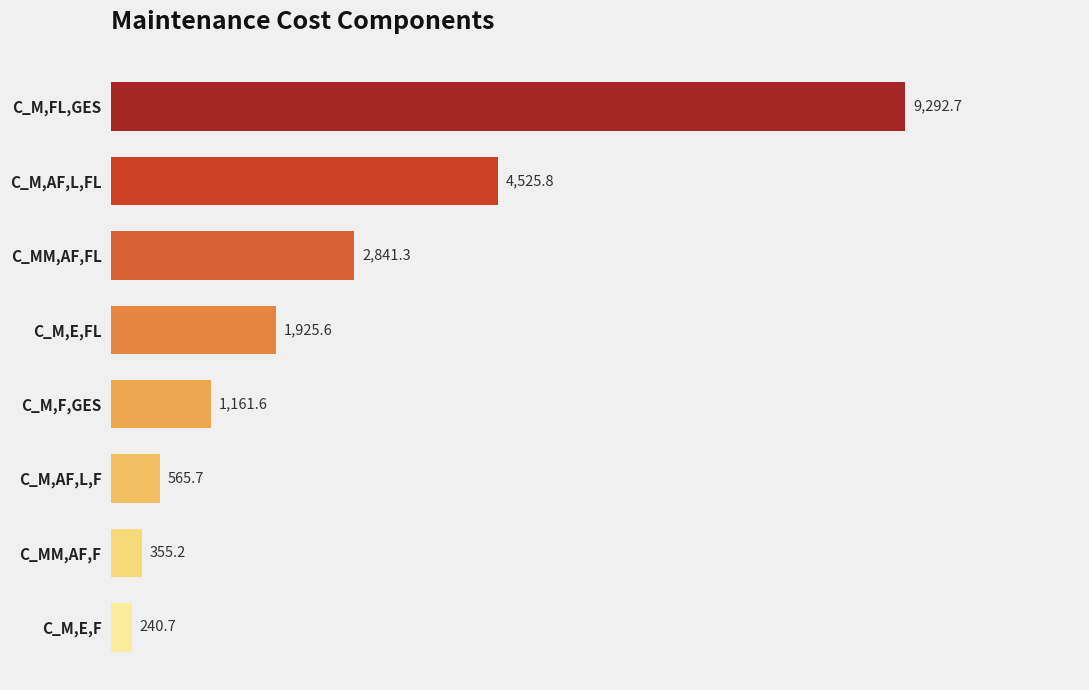

What is the minimum value shown in the chart?

240.7